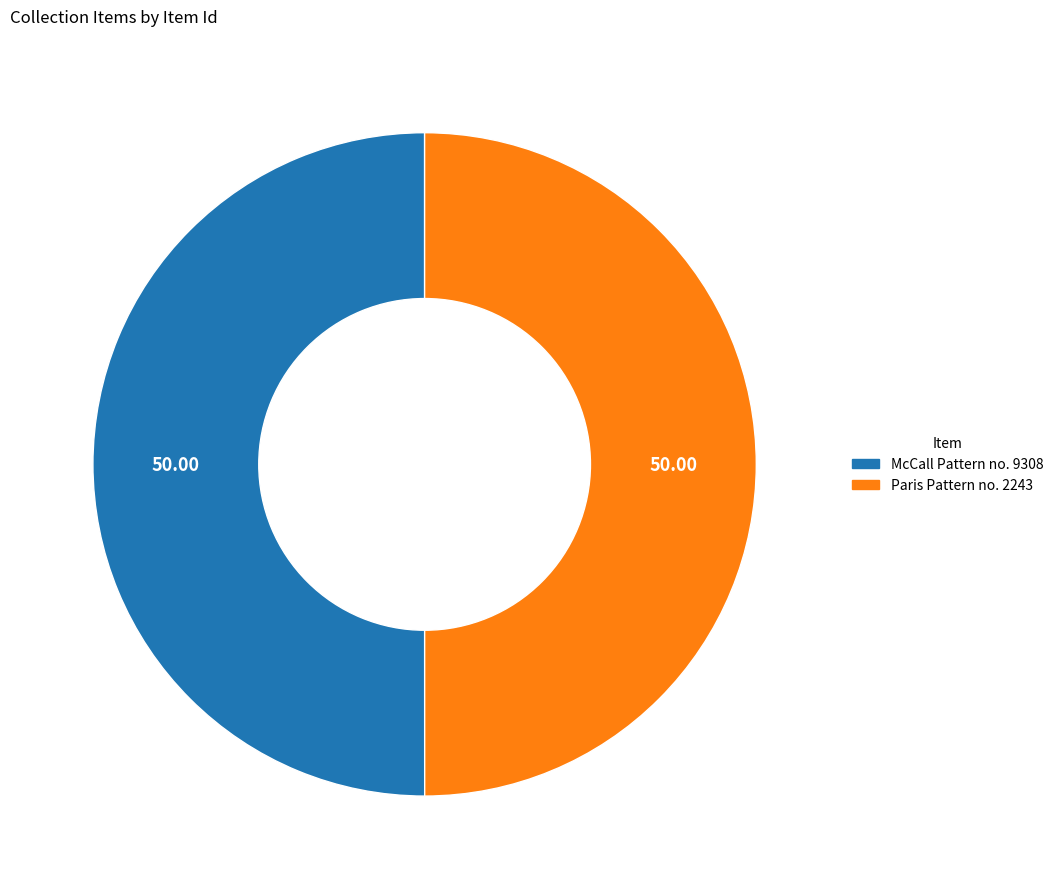

Combined, do Paris Pattern no. 2243 and McCall Pattern no. 9308 account for over 50%?

Yes